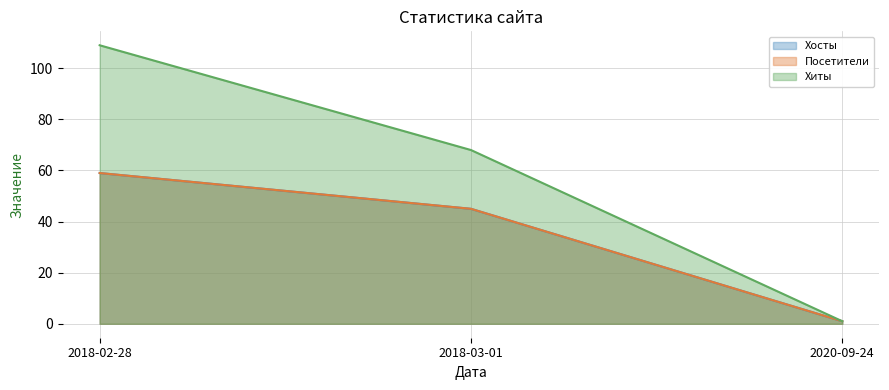

What is the label of the 3rd point from the left?

2020-09-24